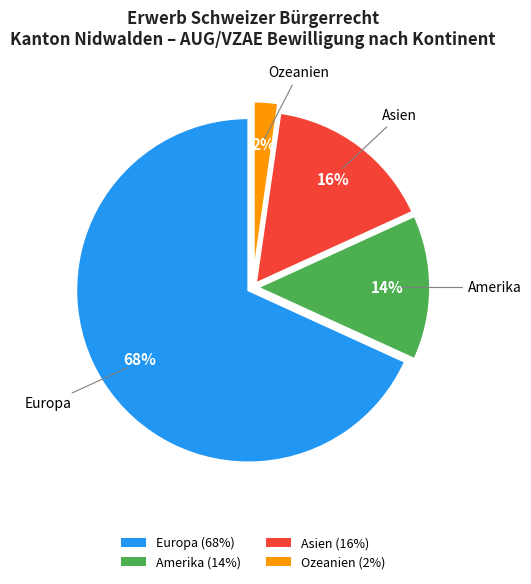

The Amerika (14%) slice represents 7% of the pie. True or false?

False